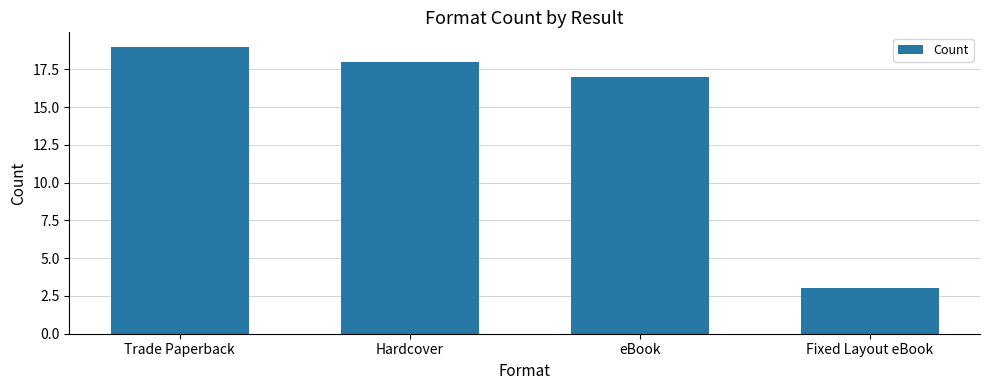

How many series are shown in this chart?

1